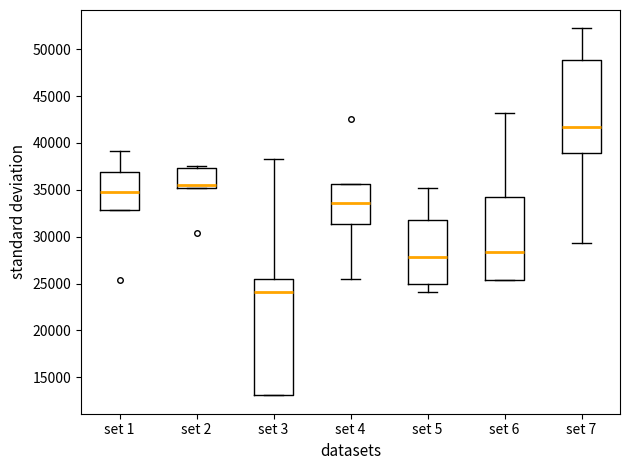

Where does the upper whisker of the box for set 7 end on the y-axis? The values are not printed on the chart, so give them approximately, as read against the axis.

52000